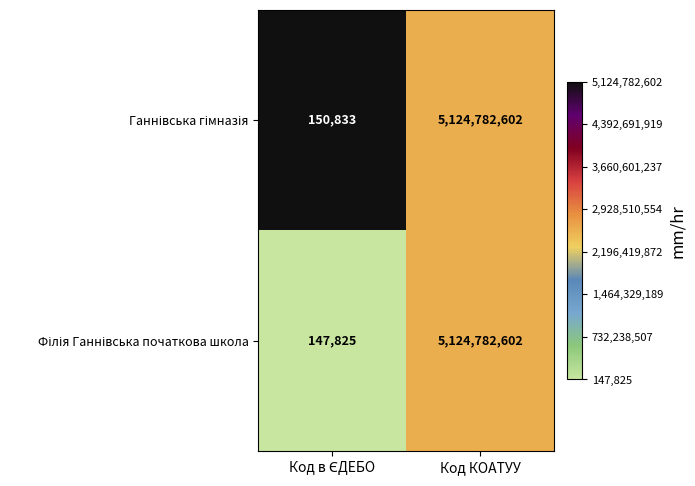

At which category is the sum across all series the highest?

Код КОАТУУ